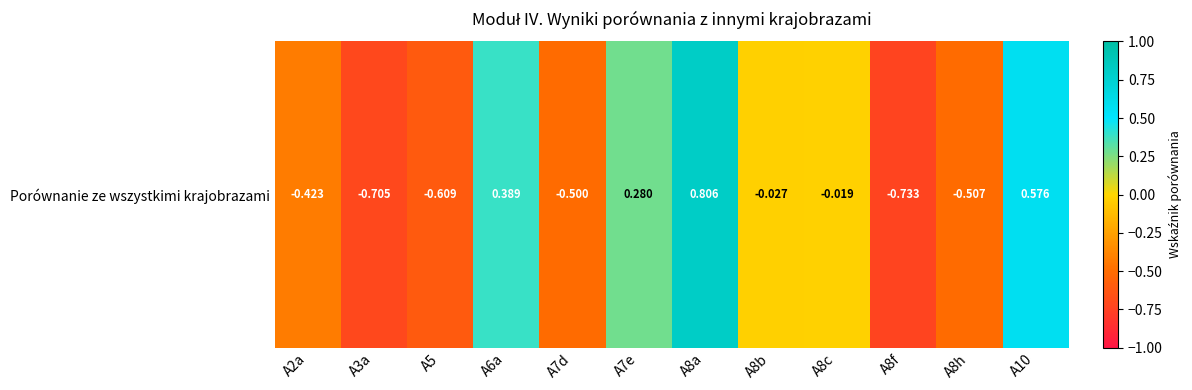

True or false: the data shows -0.0 at A8c.

False